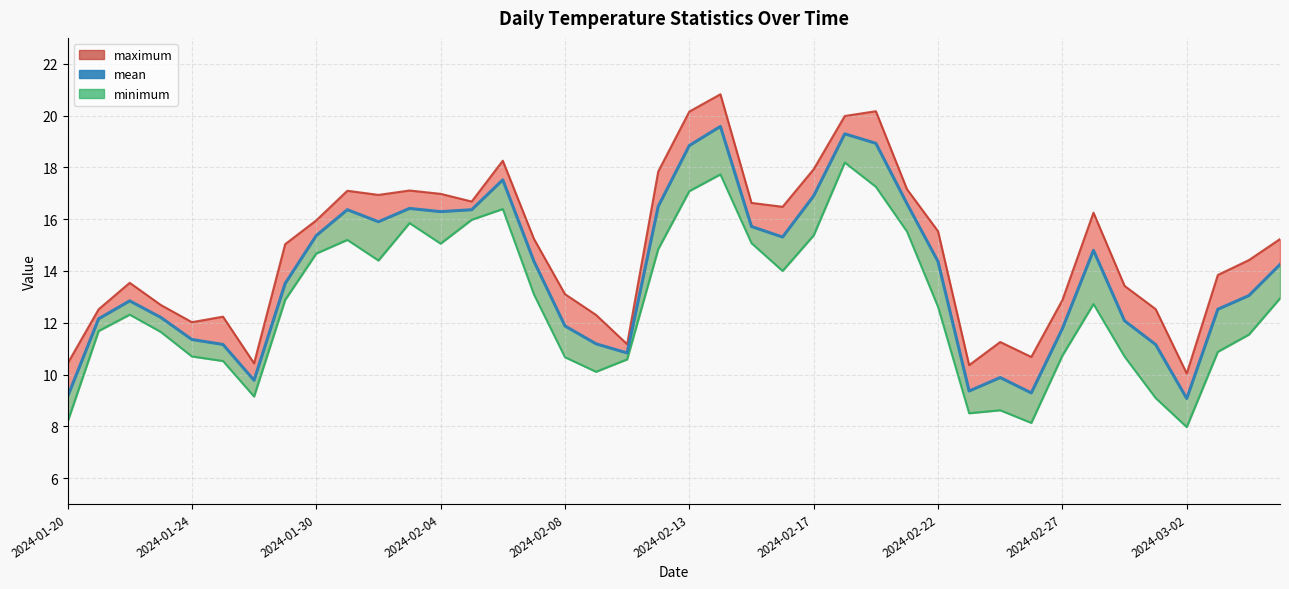

How many values in the mean series are below 14?

20